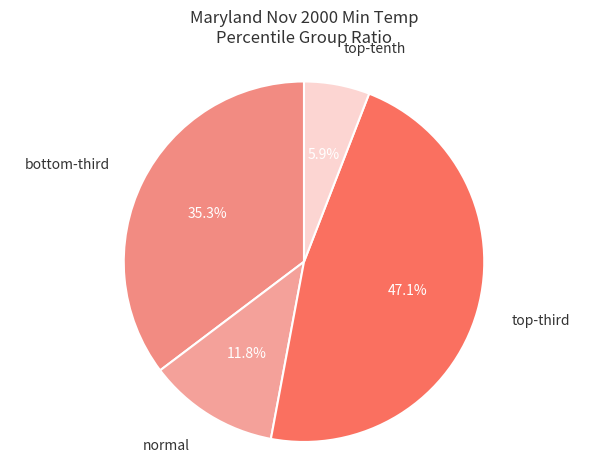

Rank the categories by value from lowest to highest.

top-tenth, normal, bottom-third, top-third